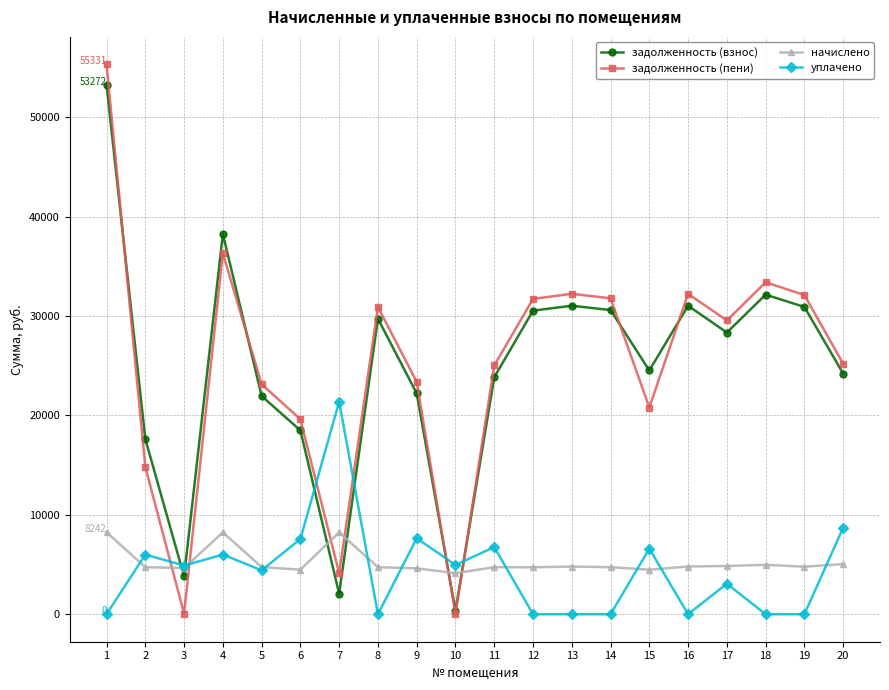

What is the approximate value of начислено at 3?

4646.4